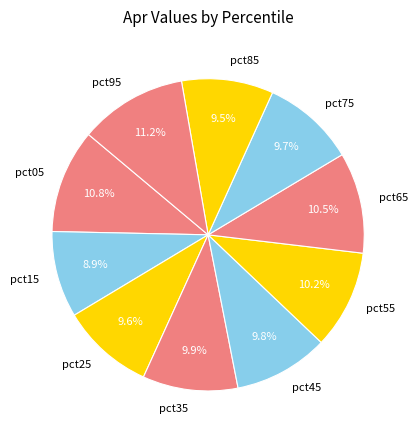

Is pct75 the majority of the pie?

No